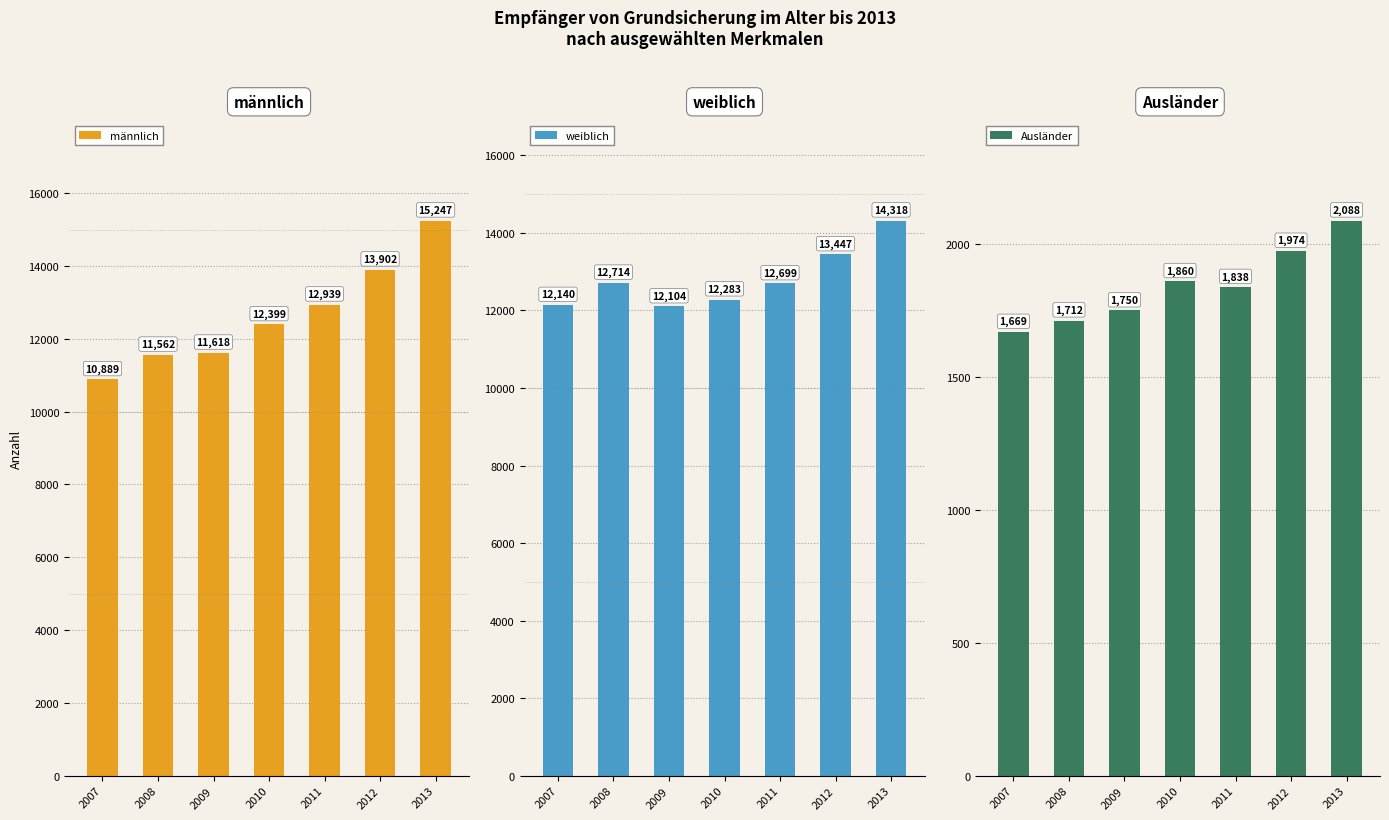

True or false: weiblich has a value of 12699 at 2011.

True